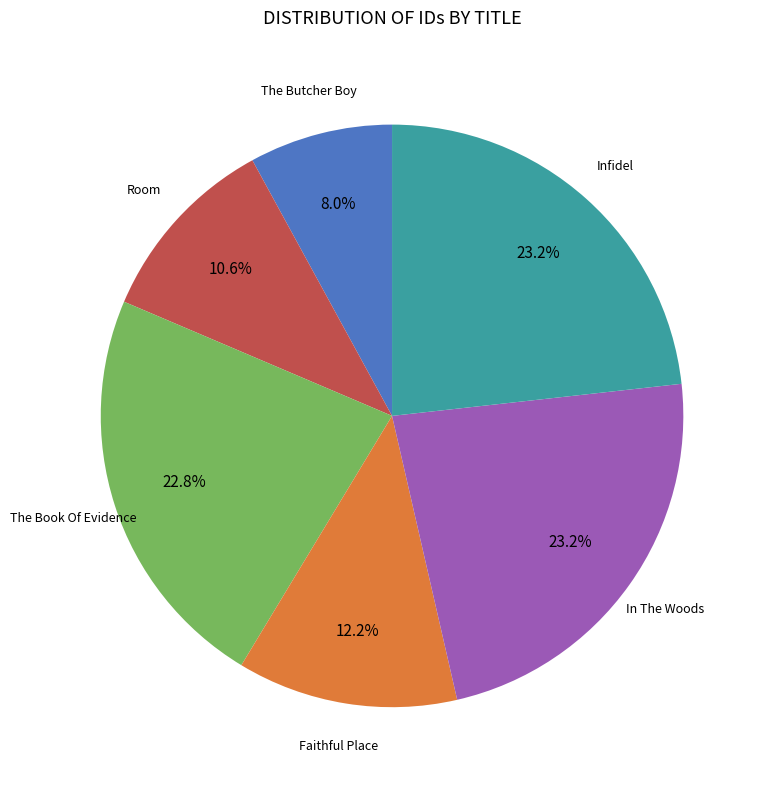

Does any single category account for the majority?

No